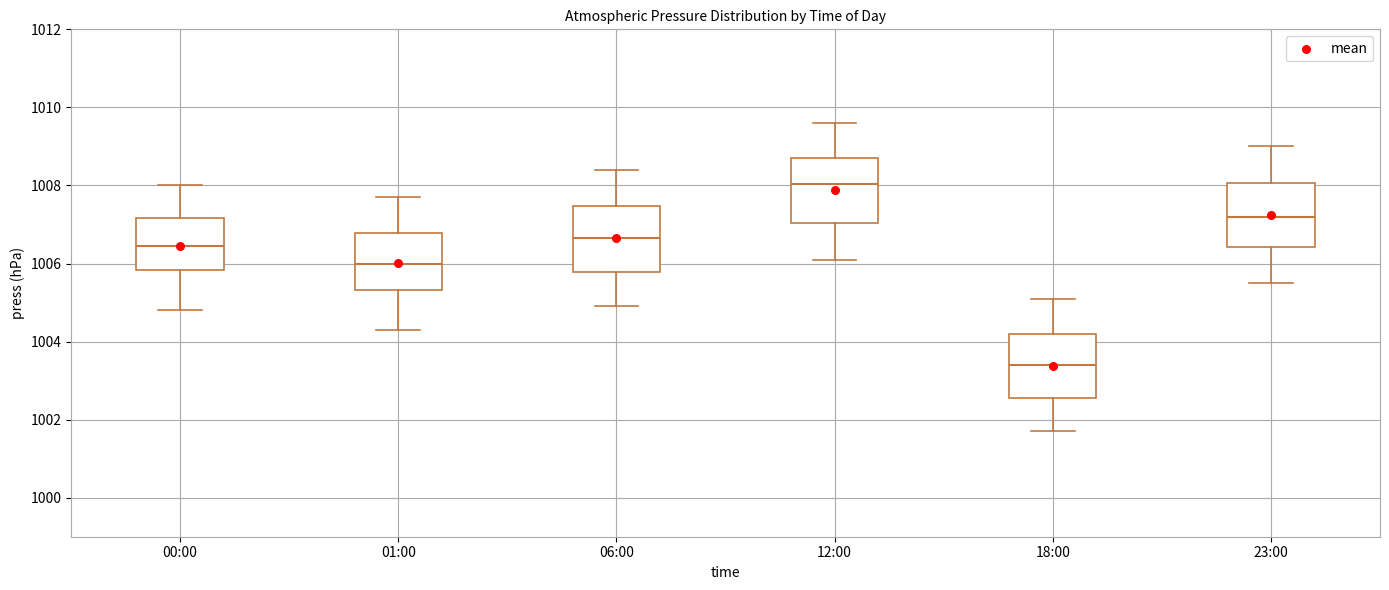

Which box has the lowest median line?

18:00